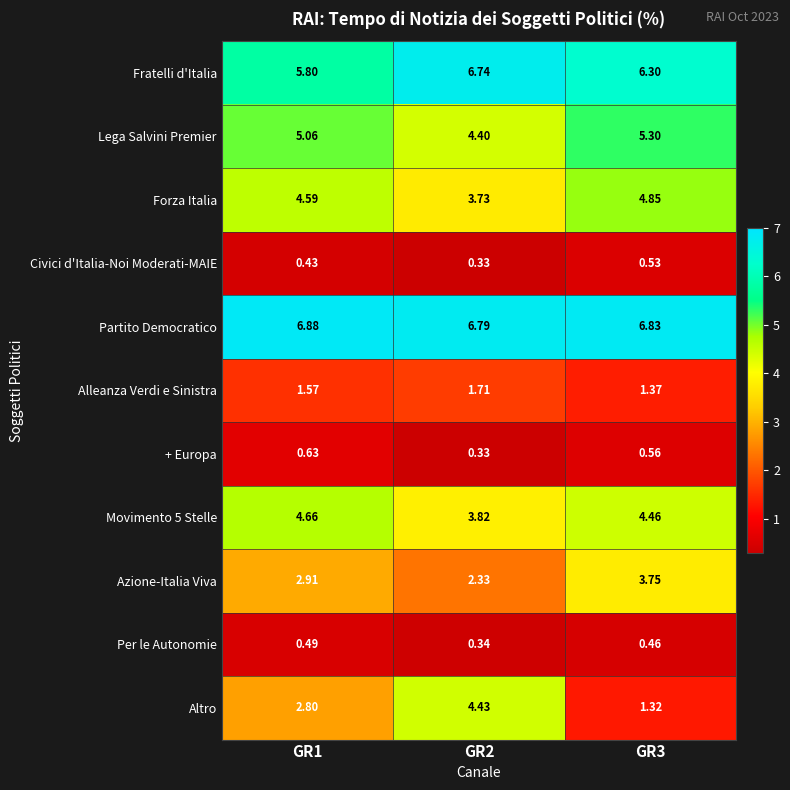

What is the total value across all series at GR1?

35.8